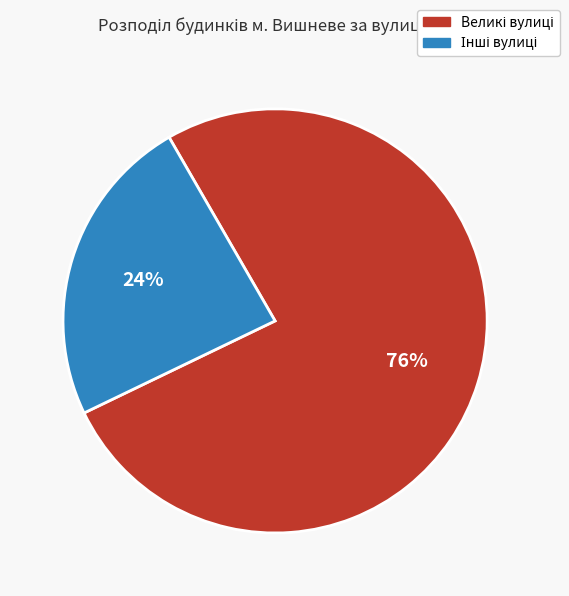

Is there any slice that represents more than half of the pie?

Yes